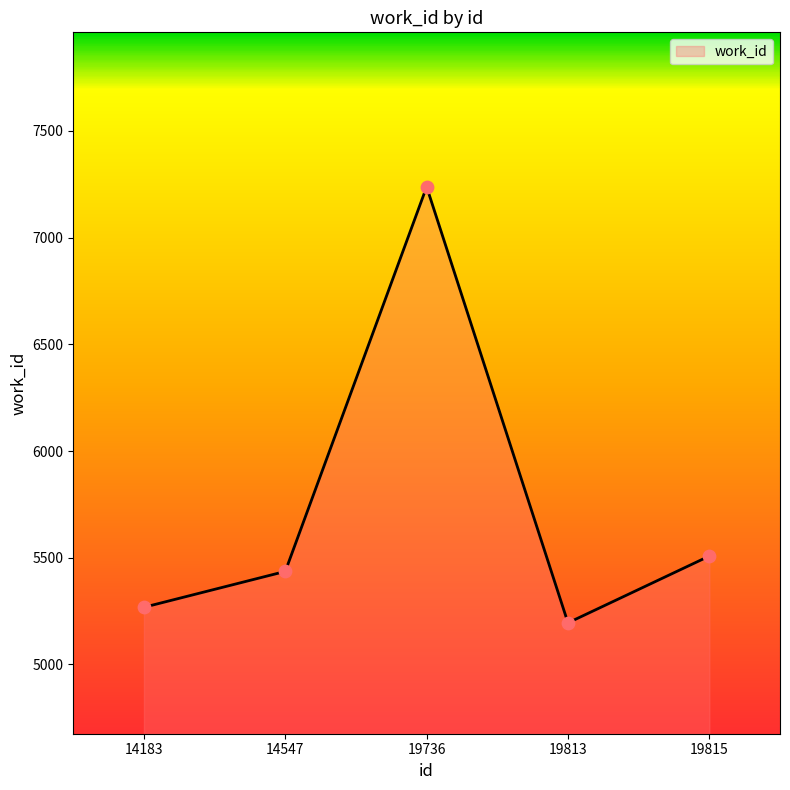

Which has a higher value, 19736 or 14547?

19736